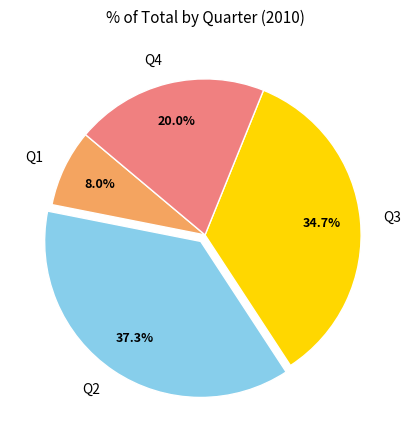

Is Q4 the majority of the pie?

No